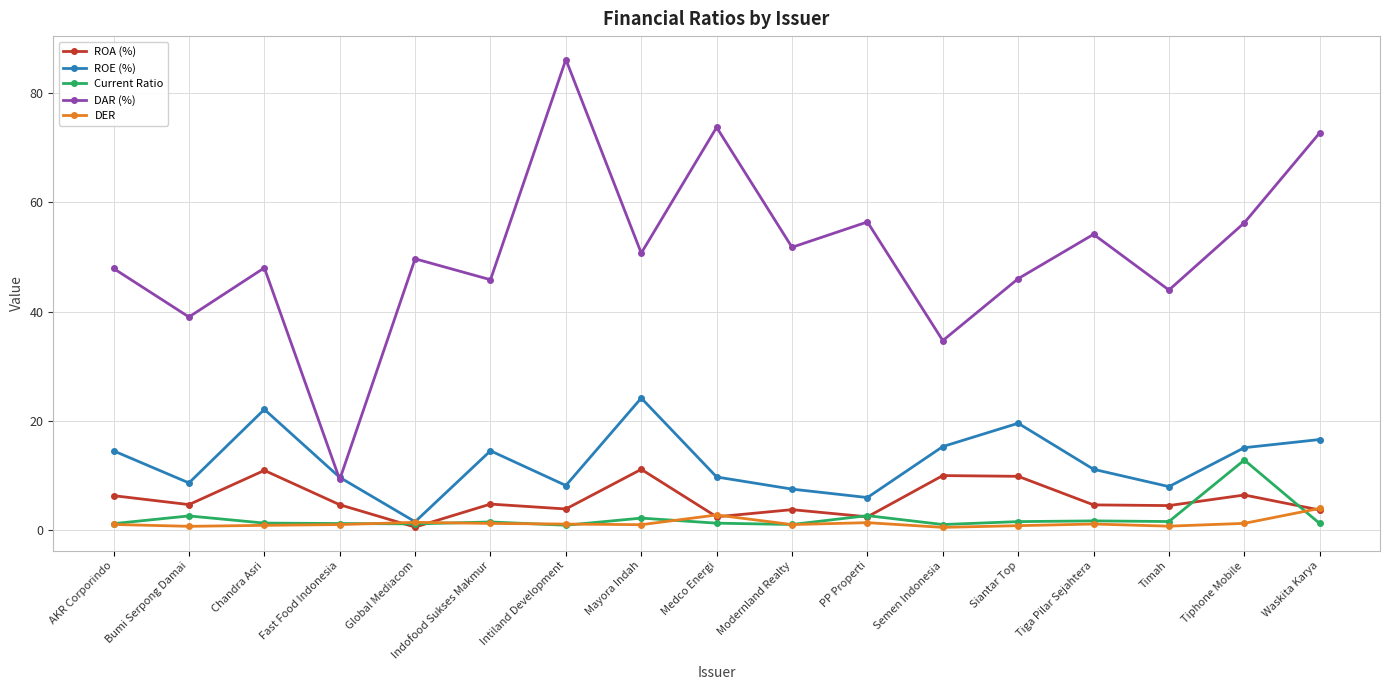

What is the label of the 16th point from the left?

Tiphone Mobile